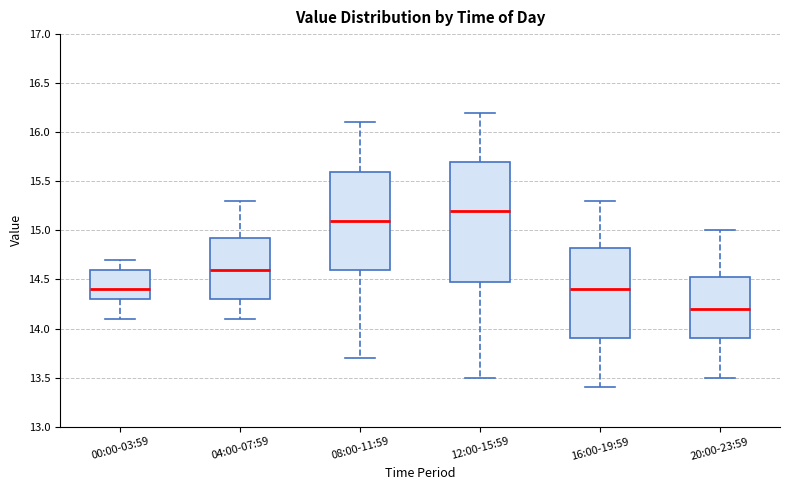

Reading left to right, transcribe this box plot: for each box, give where its median line is, the range the box spans, and where its two whiskers end, as read against the y-axis. The values are not printed on the chart, so give them approximately, as read against the axis.

00:00-03:59: median 14.40, box 14.30 to 14.60, whiskers 14.10 to 14.70
04:00-07:59: median 14.60, box 14.30 to 14.95, whiskers 14.10 to 15.30
08:00-11:59: median 15.10, box 14.60 to 15.60, whiskers 13.70 to 16.10
12:00-15:59: median 15.20, box 14.50 to 15.70, whiskers 13.50 to 16.20
16:00-19:59: median 14.40, box 13.90 to 14.85, whiskers 13.40 to 15.30
20:00-23:59: median 14.20, box 13.90 to 14.55, whiskers 13.50 to 15.00